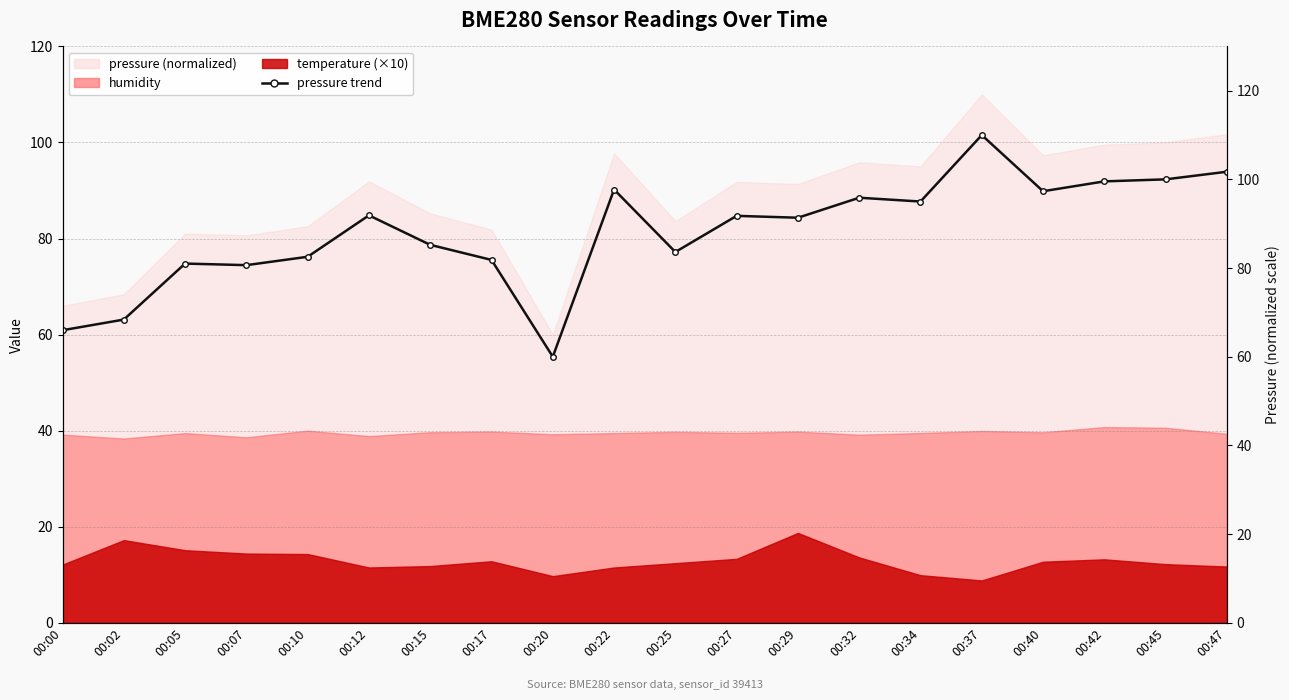

Does the chart have visible grid lines?

Yes